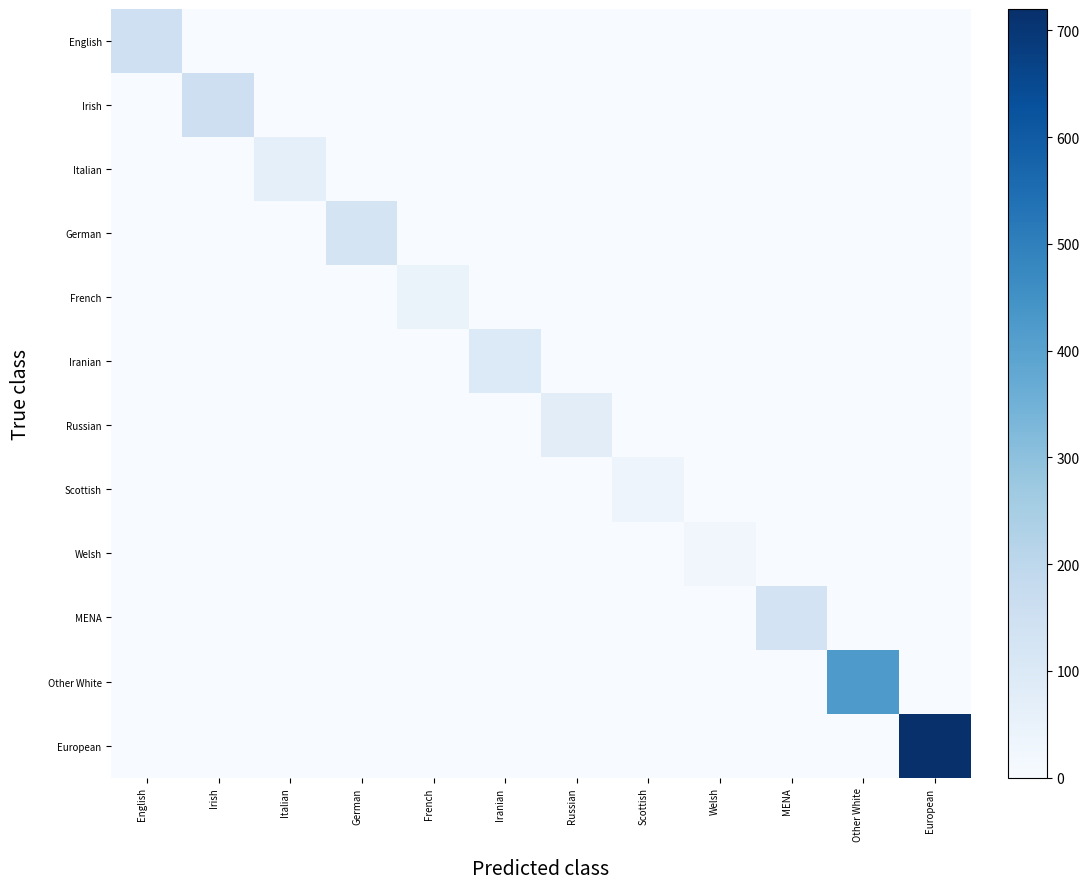

At which category is the sum across all series the highest?

European